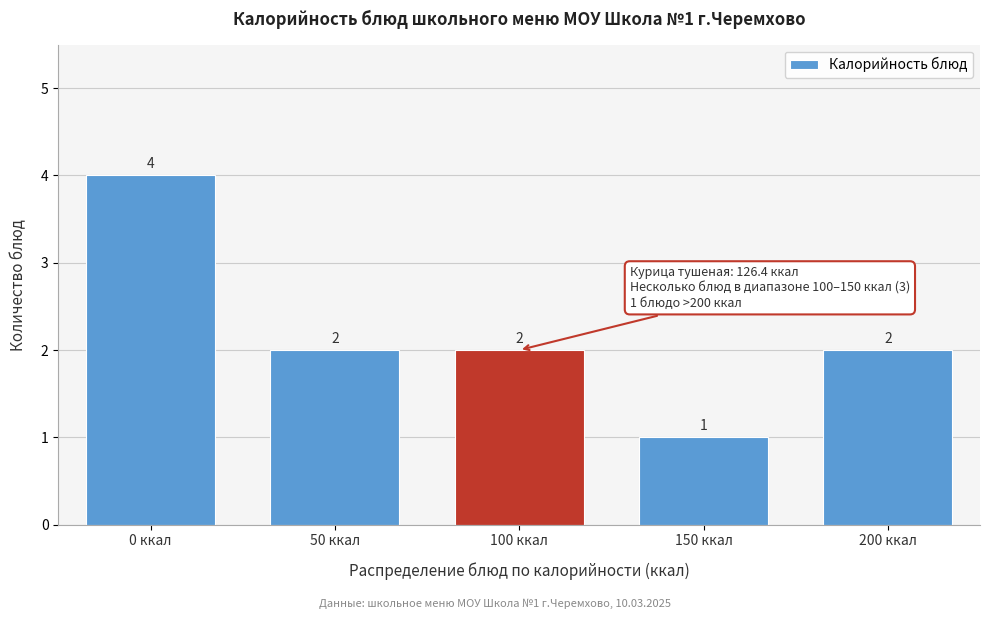

Reading right to left, extract all data points from this chart.

2	1	2	2	4